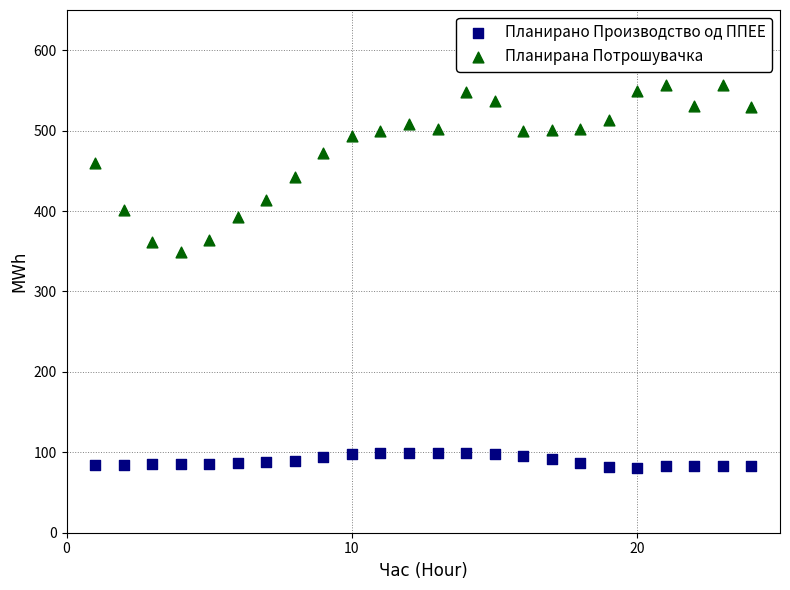

Which series contains the lowest Y value?

Планирано Производство од ППЕЕ